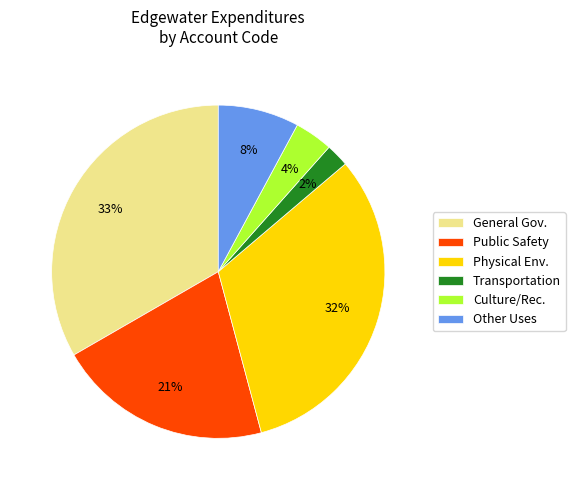

How many slices are in this pie chart?

6